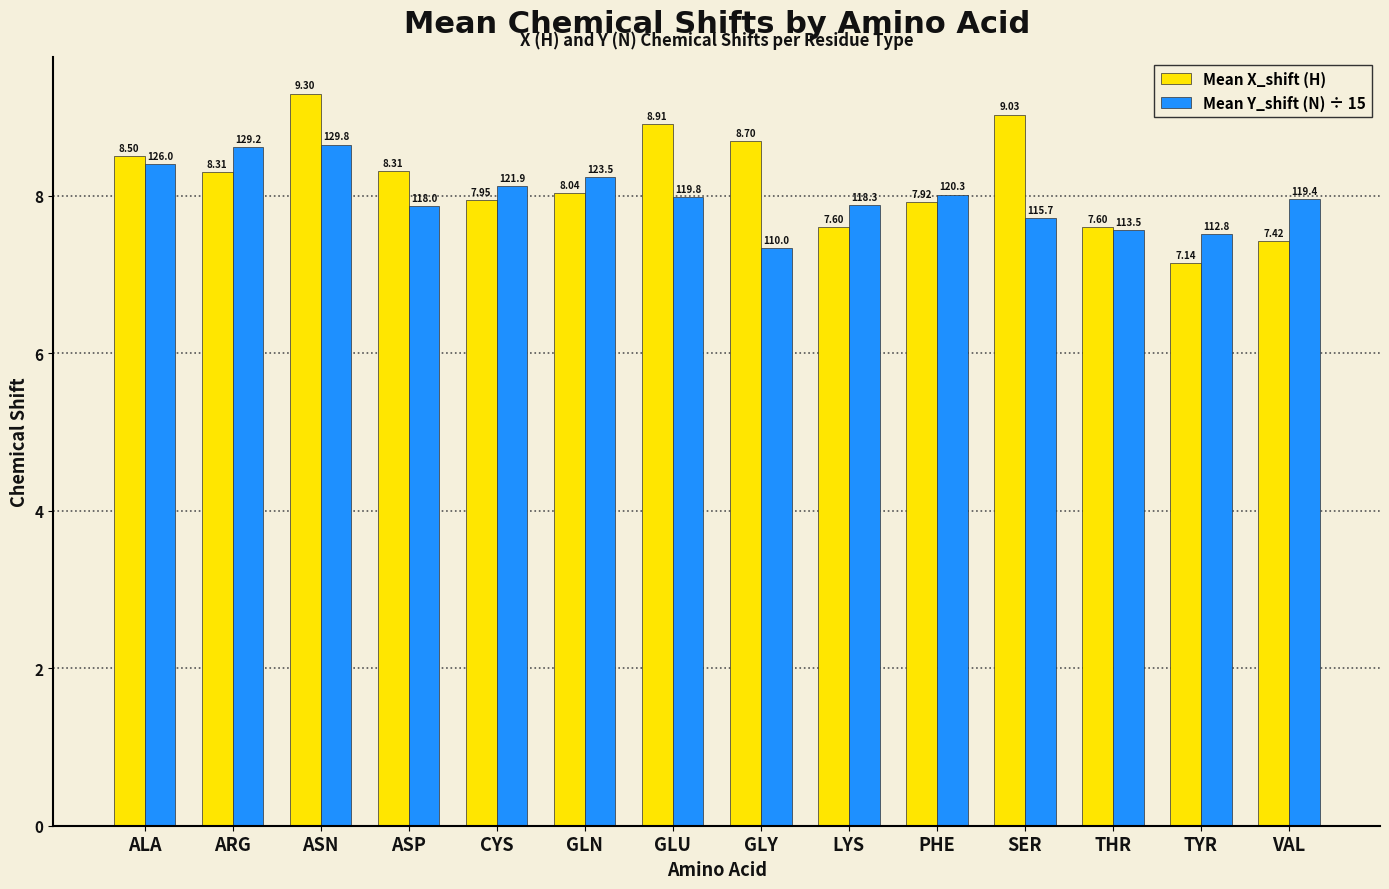

Does the chart contain stacked bars?

No